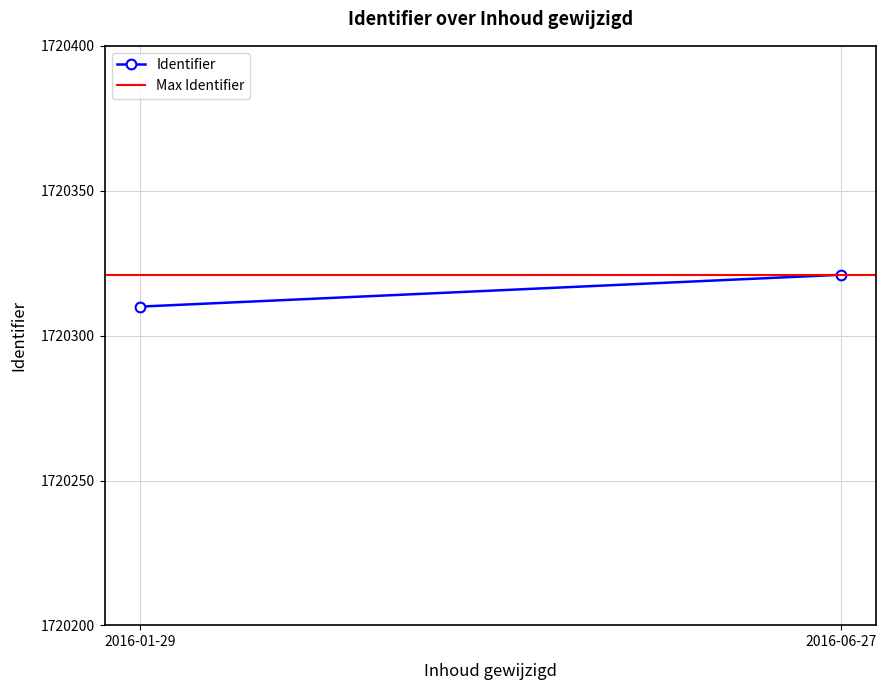

Which series changed the most between 2016-01-29 and 2016-06-27?

Identifier